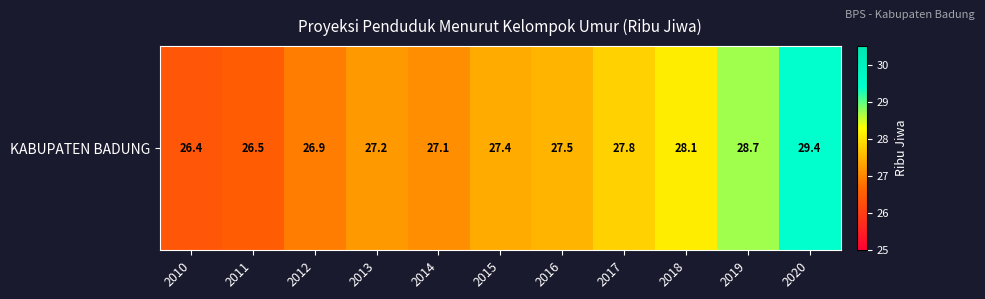

What is the minimum value shown in the chart?

26.4